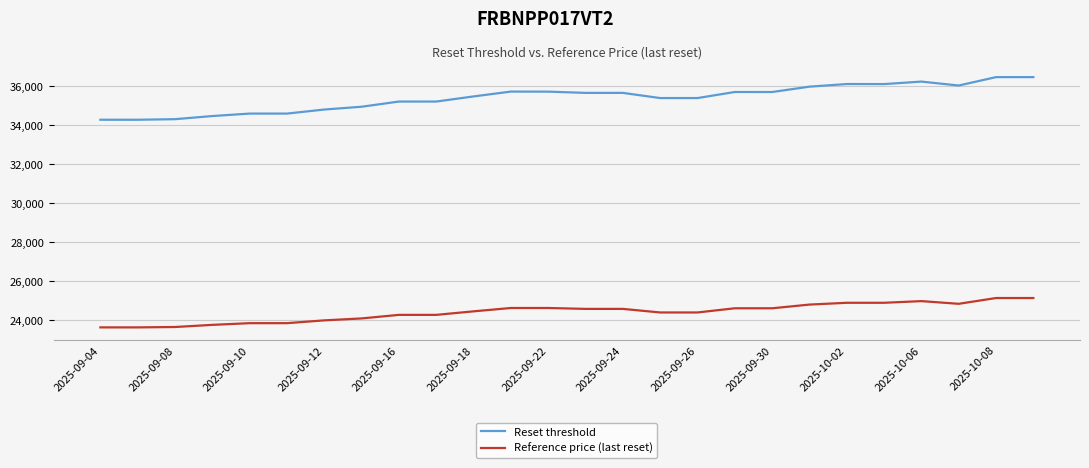

True or false: Reset threshold has more than 2 points higher than both neighbors.

True